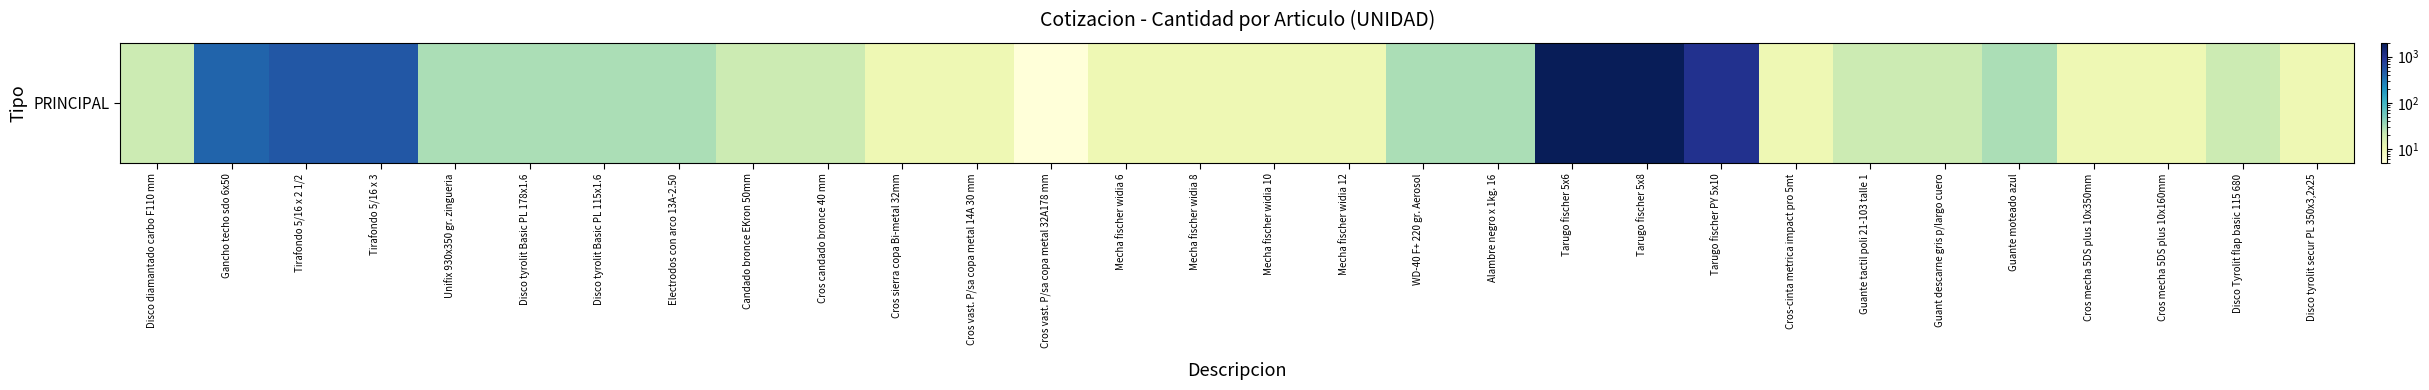

Reading left to right, extract all data points from this chart.

Disco diamantado carbo F110 mm=20	Gancho techo sdo 6x50=400	Tirafondo 5/16 x 2 1/2=500	Tirafondo 5/16 x 3=500	Unifix 930x350 gr. zingueria=30	Disco tyrolit Basic PL 178x1.6=30	Disco tyrolit Basic PL 115x1.6=30	Electrodos con arco 13A-2.50=30	Candado bronce EKron 50mm=20	Cros candado bronce 40 mm=20	Cros sierra copa Bi-metal 32mm=10	Cros vast. P/sa copa metal 14A 30 mm=10	Cros vast. P/sa copa metal 32A178 mm=5	Mecha fischer widia 6=10	Mecha fischer widia 8=10	Mecha fischer widia 10=10	Mecha fischer widia 12=10	WD-40 F+ 220 gr. Aerosol=30	Alambre negro x 1kg. 16=30	Tarugo fischer 5x6=2000	Tarugo fischer 5x8=2000	Tarugo fischer PY 5x10=1000	Cros-cinta metrica impact pro 5mt=10	Guante tactil poli 21-103 talle 1=20	Guant descarne gris p/largo cuero=20	Guante moteado azul=30	Cros mecha 5DS plus 10x350mm=10	Cros mecha 5DS plus 10x160mm=10	Disco Tyrolit flap basic 115 680=20	Disco tyrolit secur PL 350x3,2x25=10